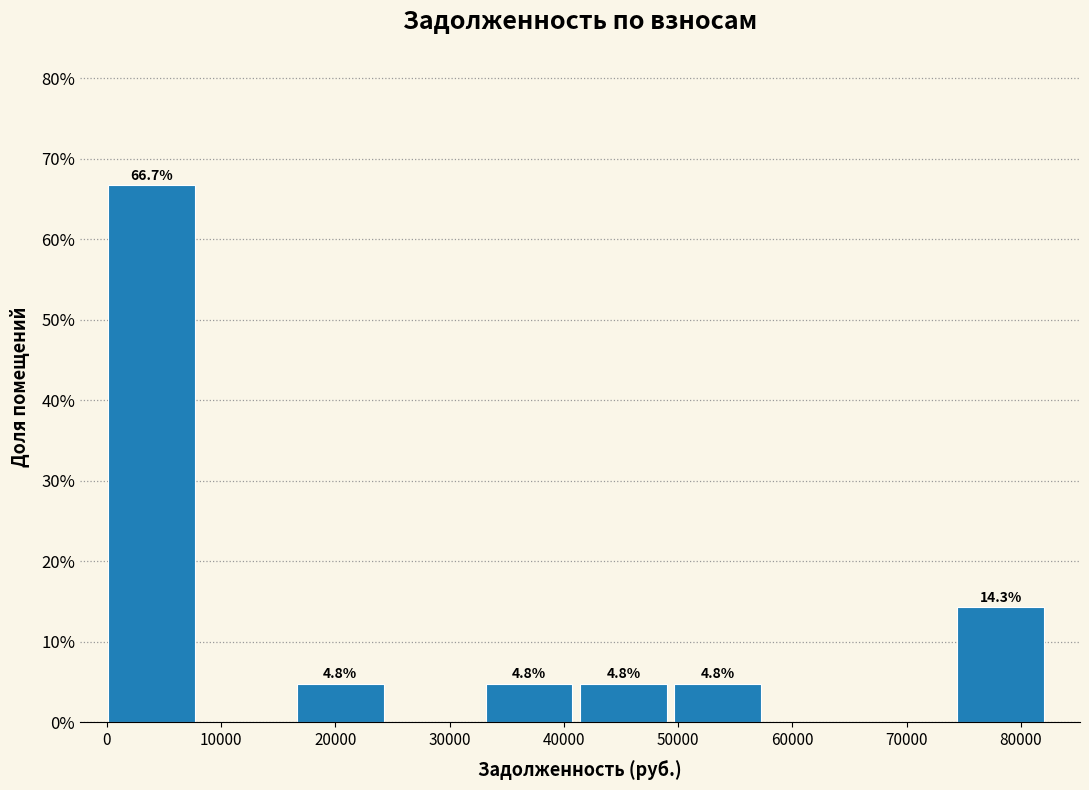

Which range on the x-axis has the tallest bar?

0 to 8000